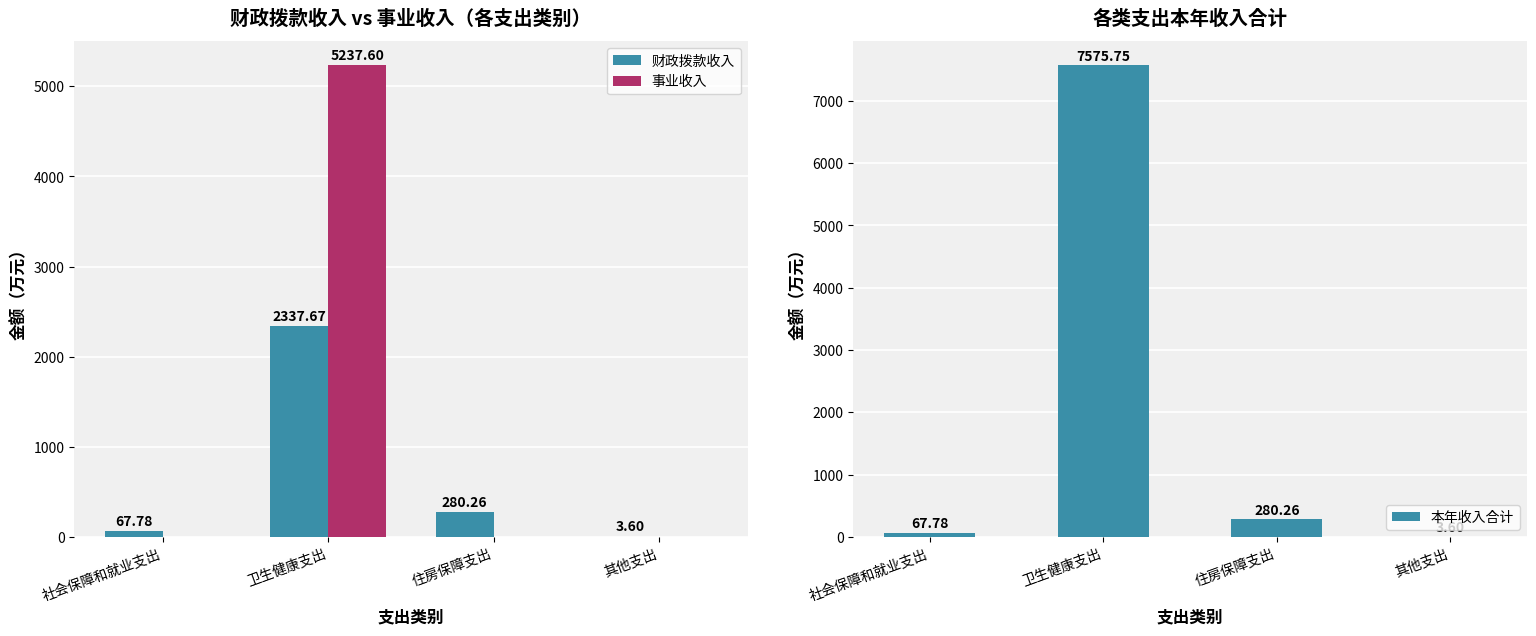

Rank the series by their average value, from lowest to highest.

财政拨款收入, 事业收入, 本年收入合计